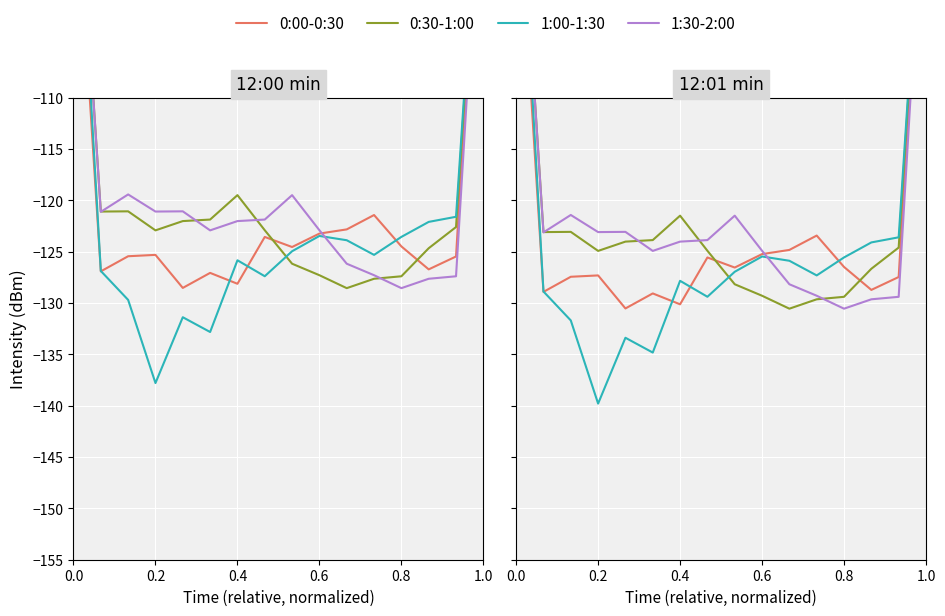

Rank the series by their maximum value, from lowest to highest.

0:00-0:30, 1:30-2:00, 0:30-1:00, 1:00-1:30